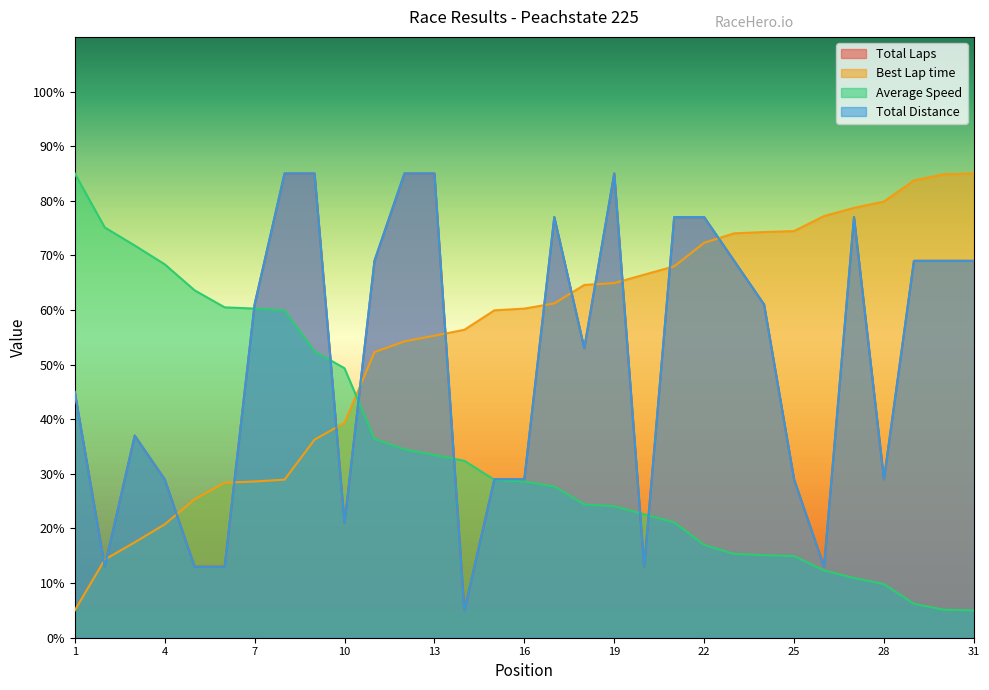

Does the chart display data point markers on the line(s)?

No